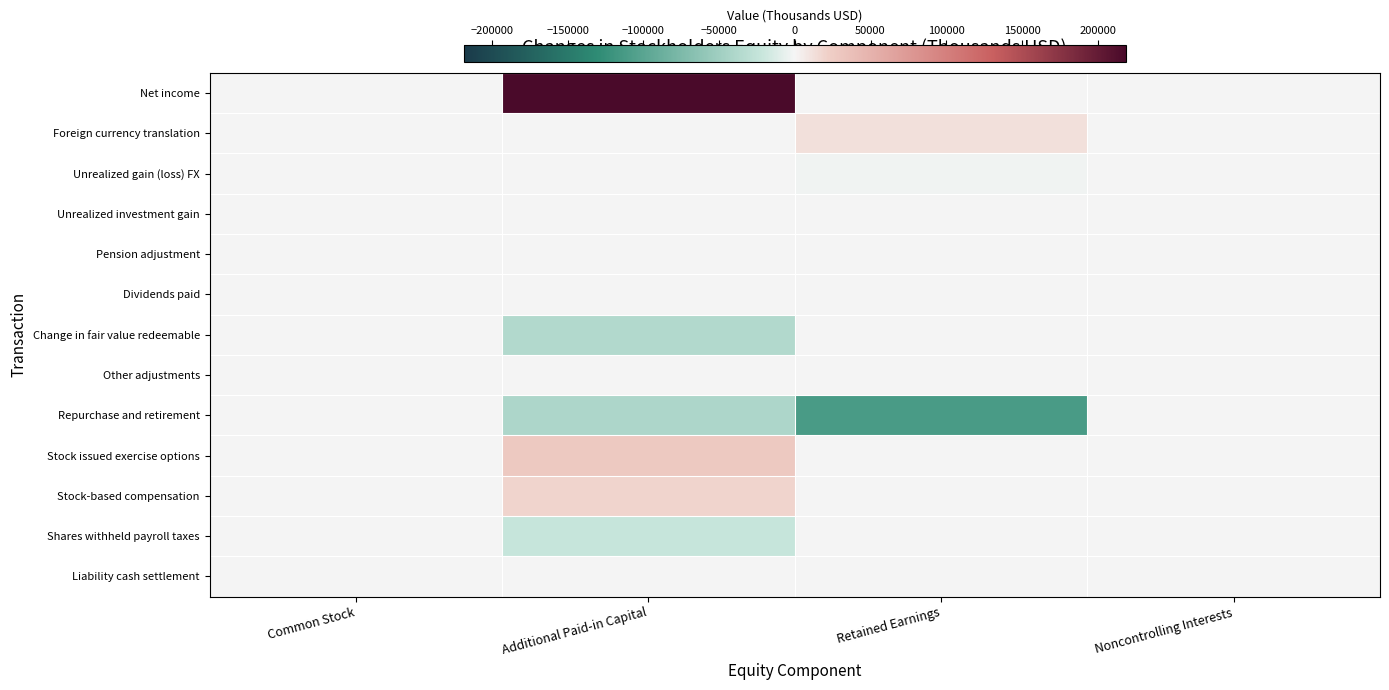

What is the total value across all series at Retained Earnings?

-100027